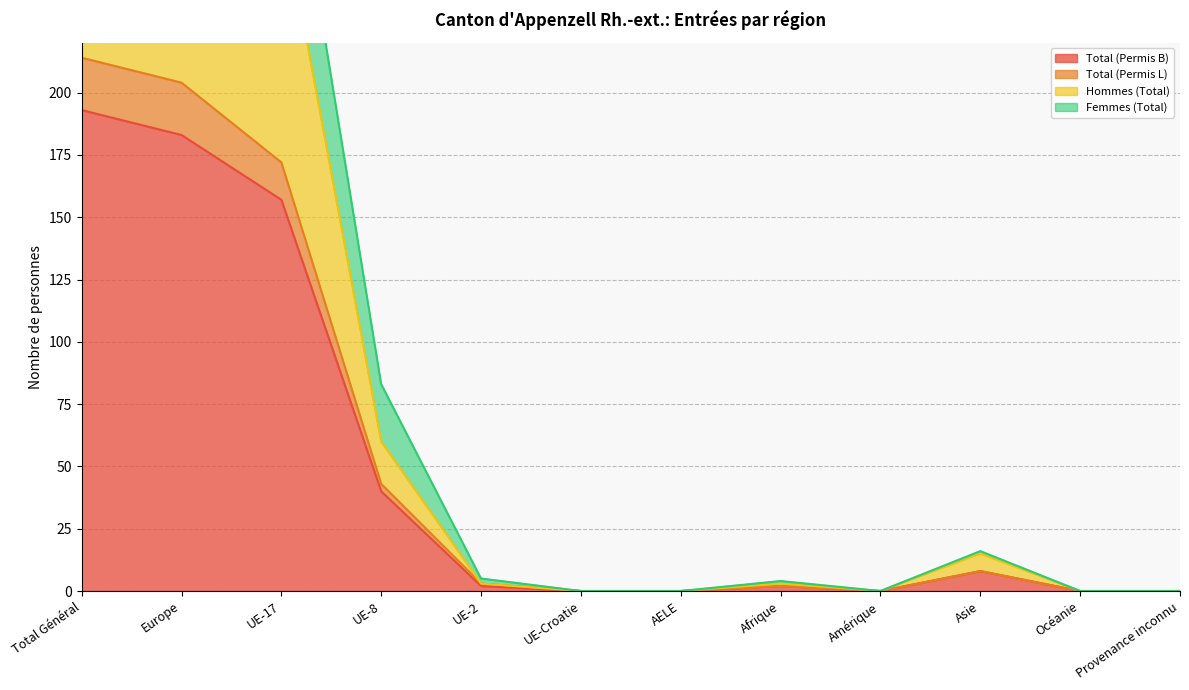

At which label does Femmes (Total) reach its peak?

Total Général